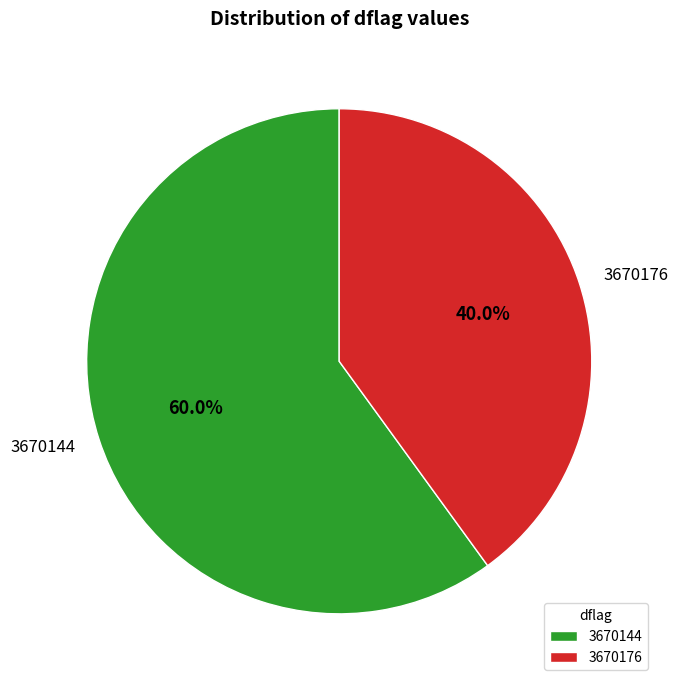

How many segments does this pie chart have?

2